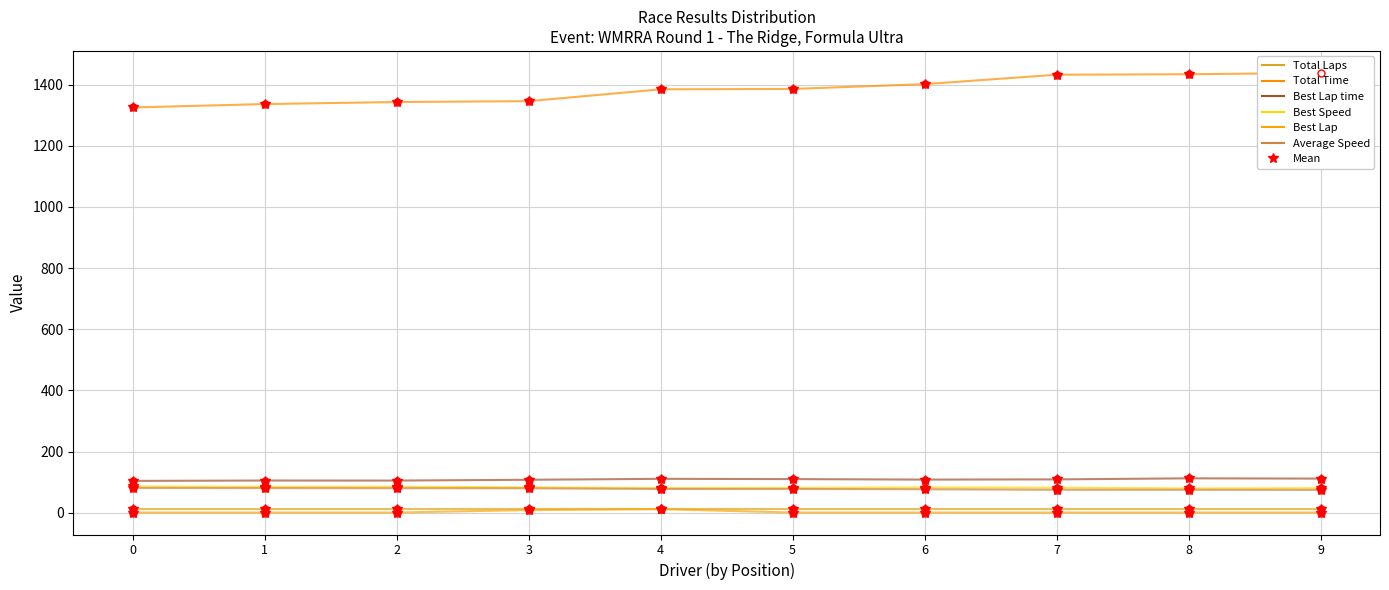

Reading left to right, extract all data points from this chart.

Total Laps: 12.0	12.0	12.0	12.0	12.0	12.0	12.0	12.0	12.0	12.0
Total Time: 1325.4	1336.5	1343.2	1346.1	1384.7	1386.0	1401.7	1432.5	1434.1	1438.4
Best Lap time: 104.4	105.6	105.5	108.1	111.2	110.3	108.7	109.4	112.8	111.9
Best Speed: 86.2	85.2	85.3	83.3	81.0	81.6	82.8	82.3	79.8	80.4
Best Lap: 1.0	1.0	1.0	9.0	12.0	1.0	1.0	1.0	1.0	1.0
Average Speed: 81.5	80.8	80.4	80.2	78.0	77.9	77.1	75.4	75.3	75.1